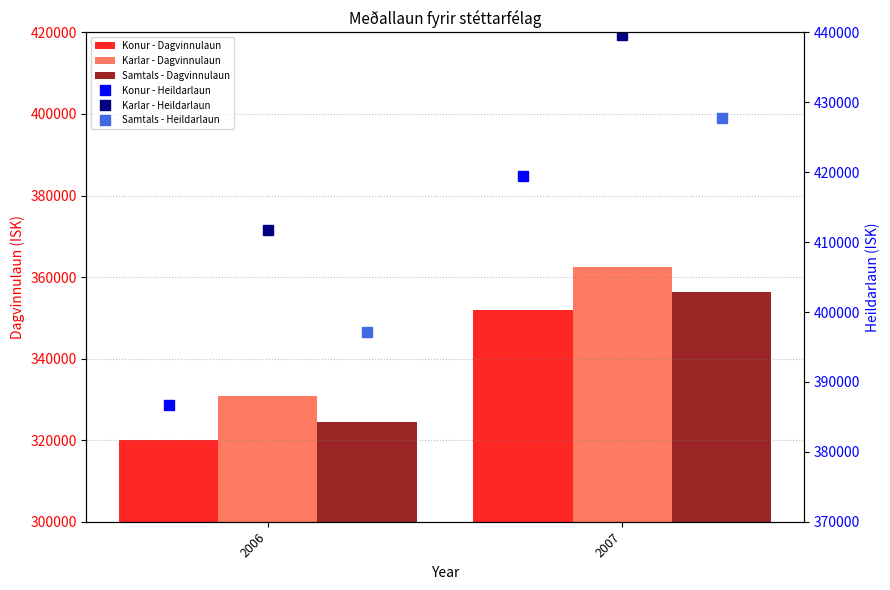

What are all the series names shown in the legend?

Konur - Dagvinnulaun, Karlar - Dagvinnulaun, Samtals - Dagvinnulaun, Konur - Heildarlaun, Karlar - Heildarlaun, Samtals - Heildarlaun